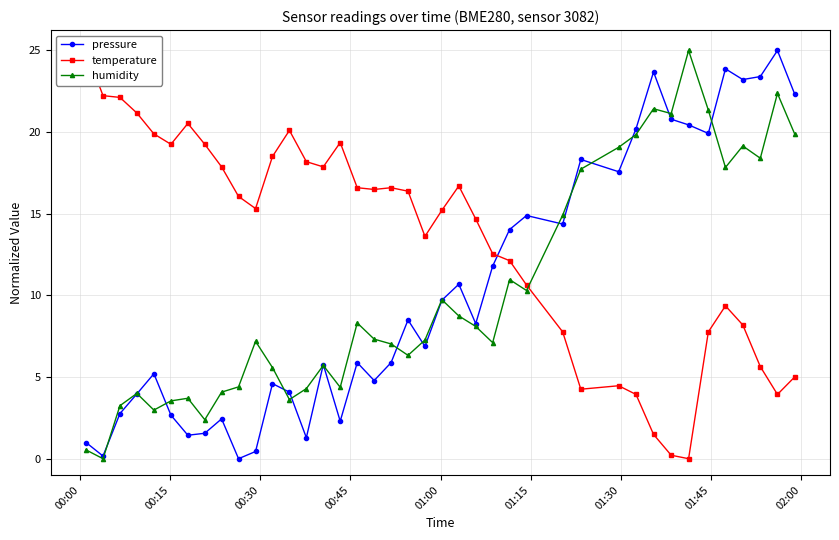

What is the maximum value for humidity?

25.0